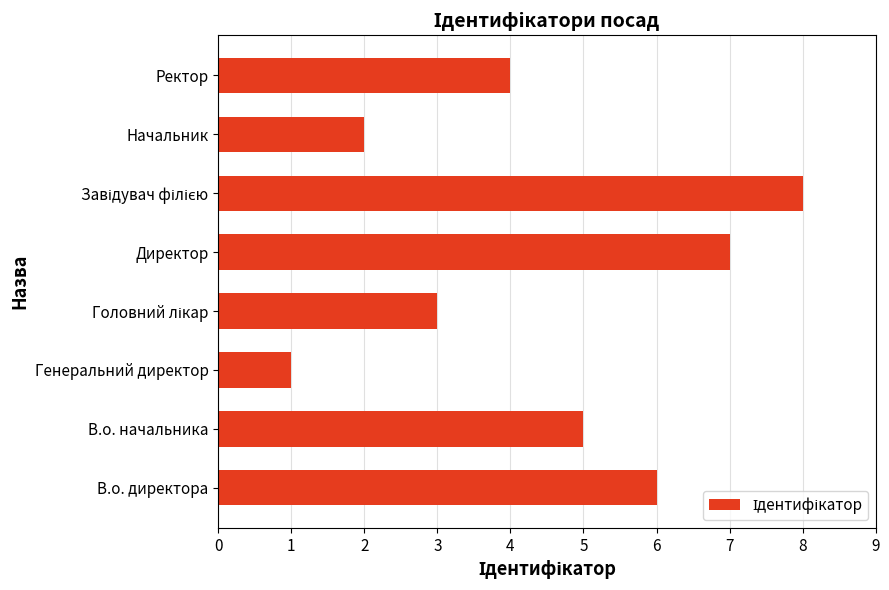

What is the sum of the values at В.о. директора and Генеральний директор?

7